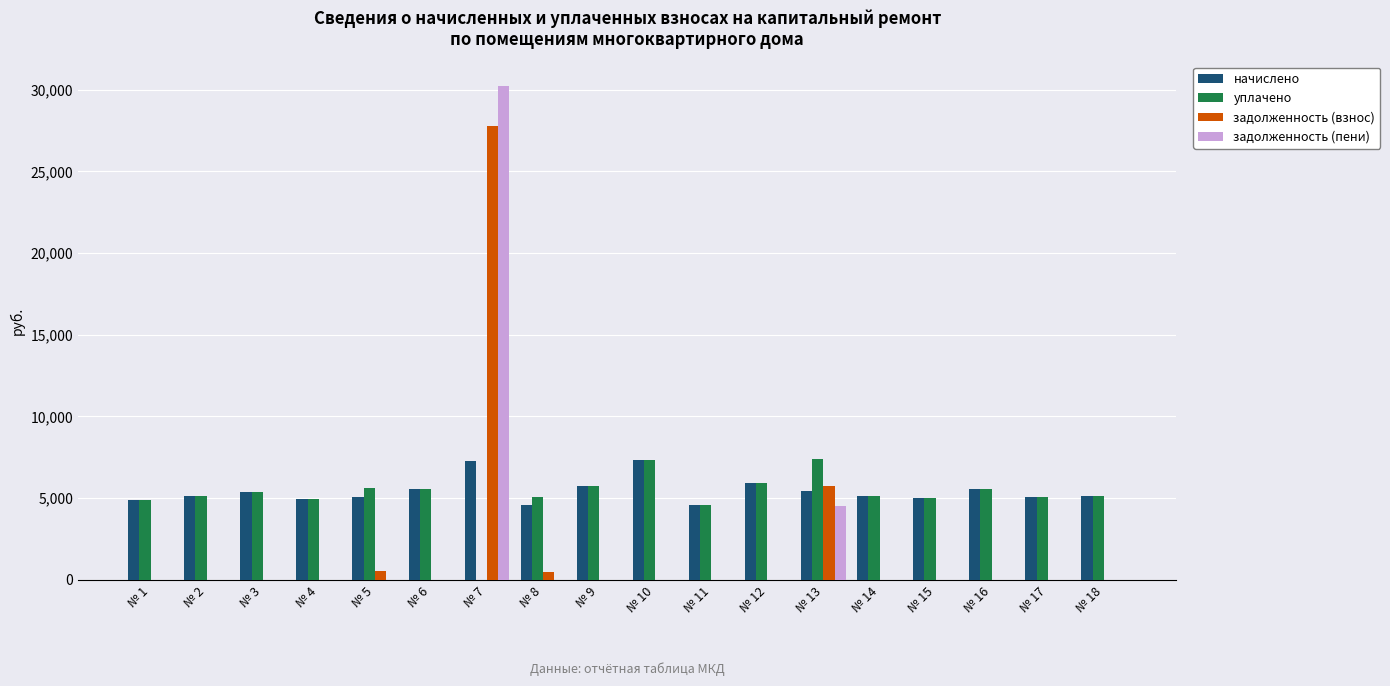

The задолженность (пени) series shows -17109.8 at № 8. True or false?

False